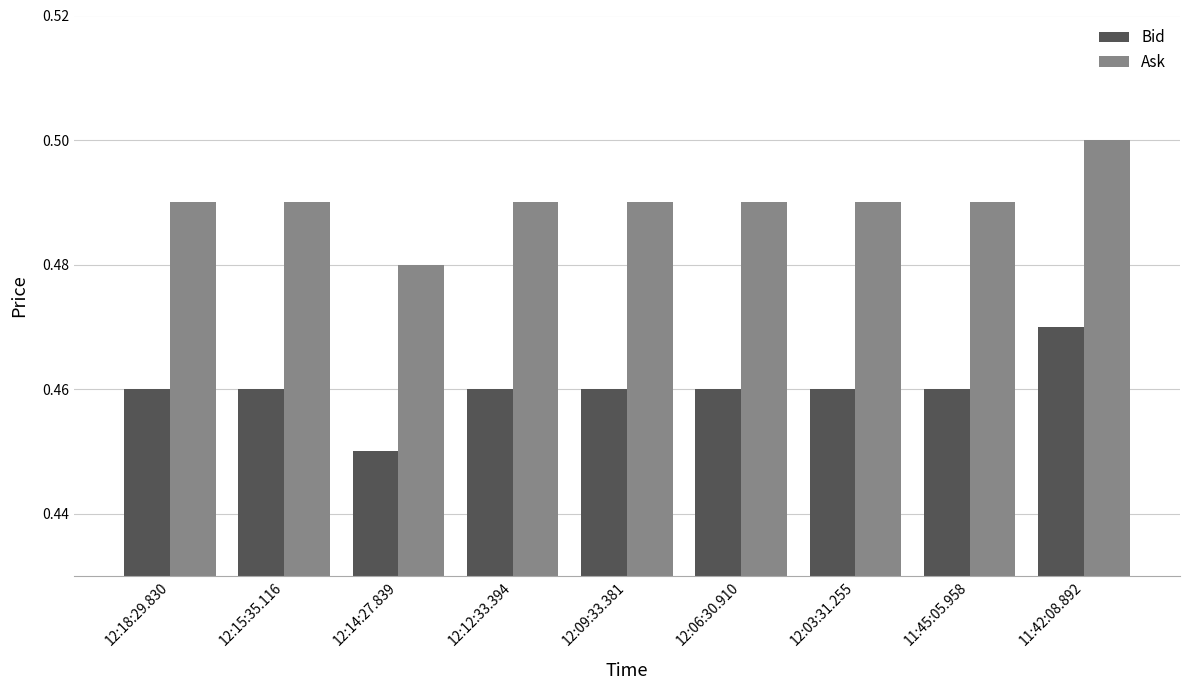

Is the value of Ask at 11:42:08.892 greater than the value of Bid at 12:03:31.255?

Yes